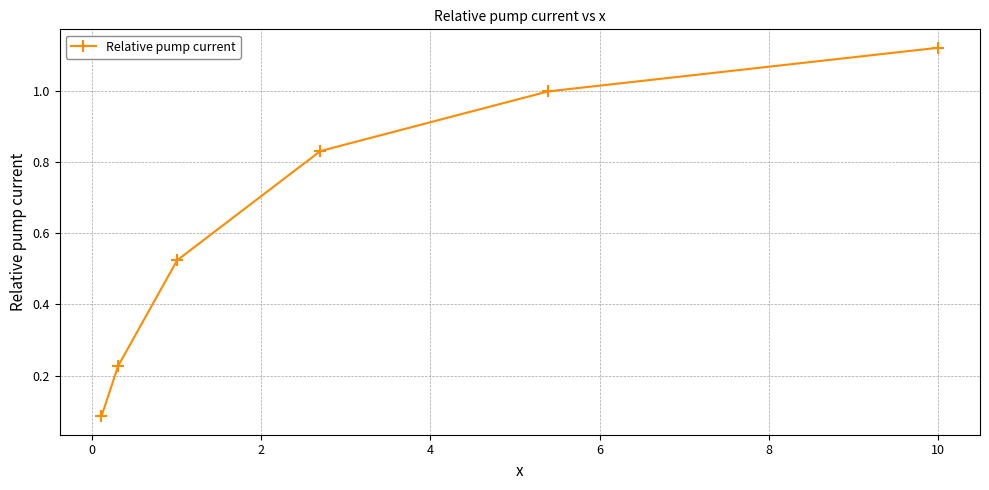

What is the sum of all values?

3.8